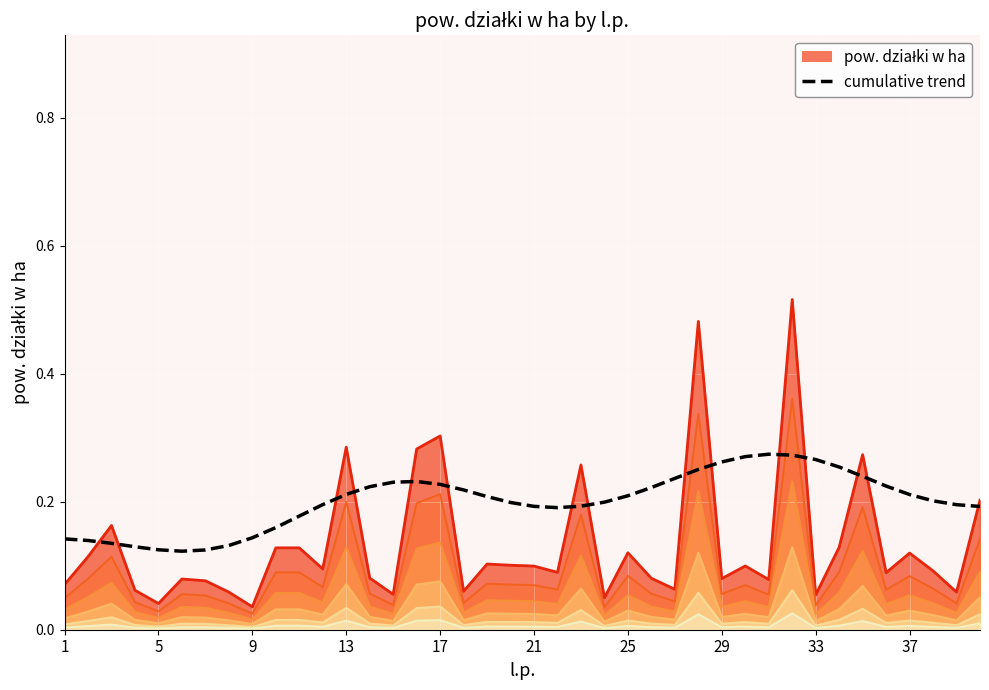

How many lines are shown in the chart?

1